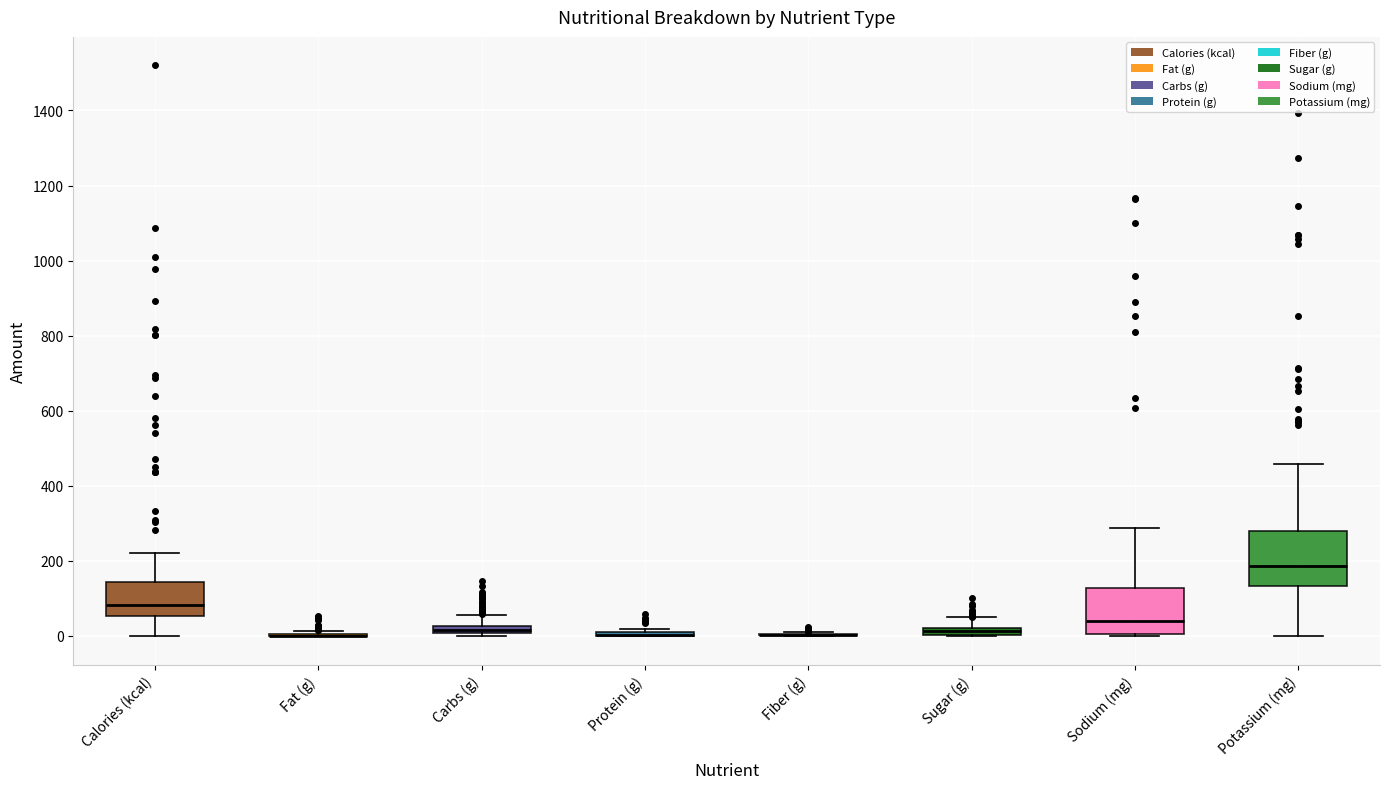

Which box is the tallest, from its lower edge to its upper edge?

Potassium (mg)